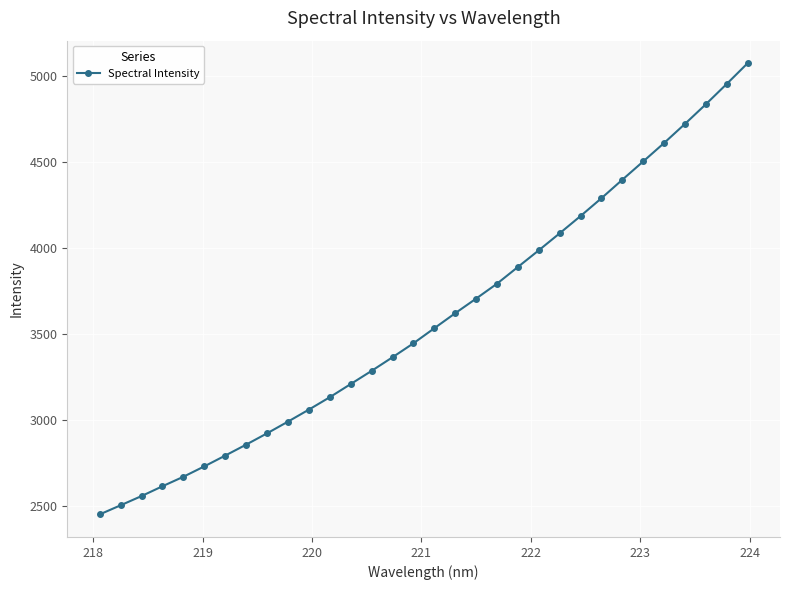

What is the sum of all values?

114764.8